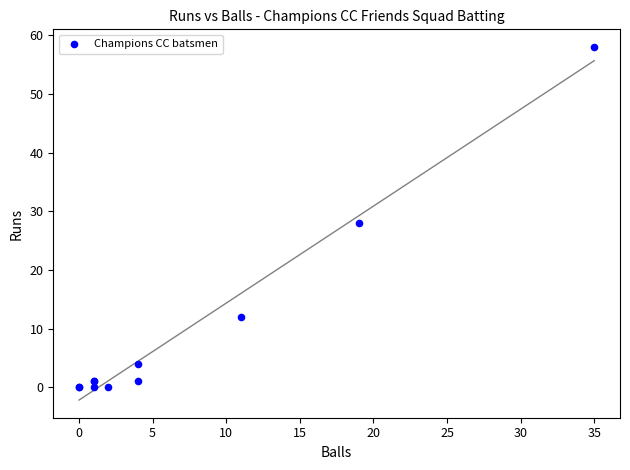

What Y value in the scatter plot is closest to 29?

28